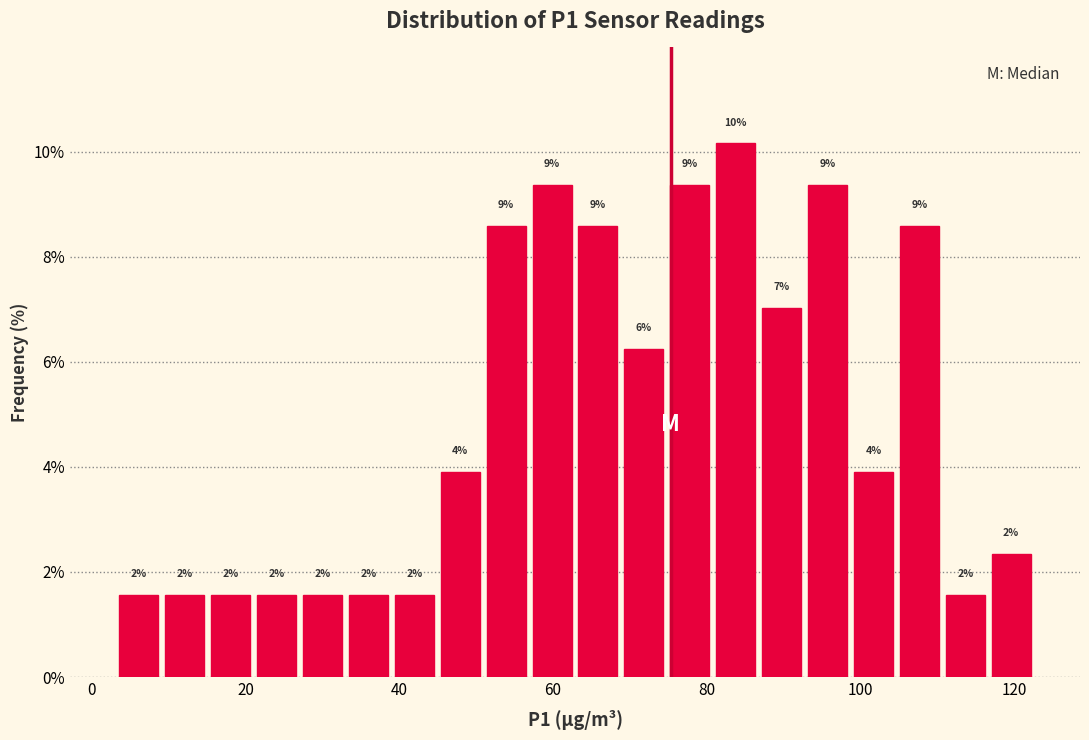

Read against the x-axis, roughly where is the centre of the tallest bar?

84